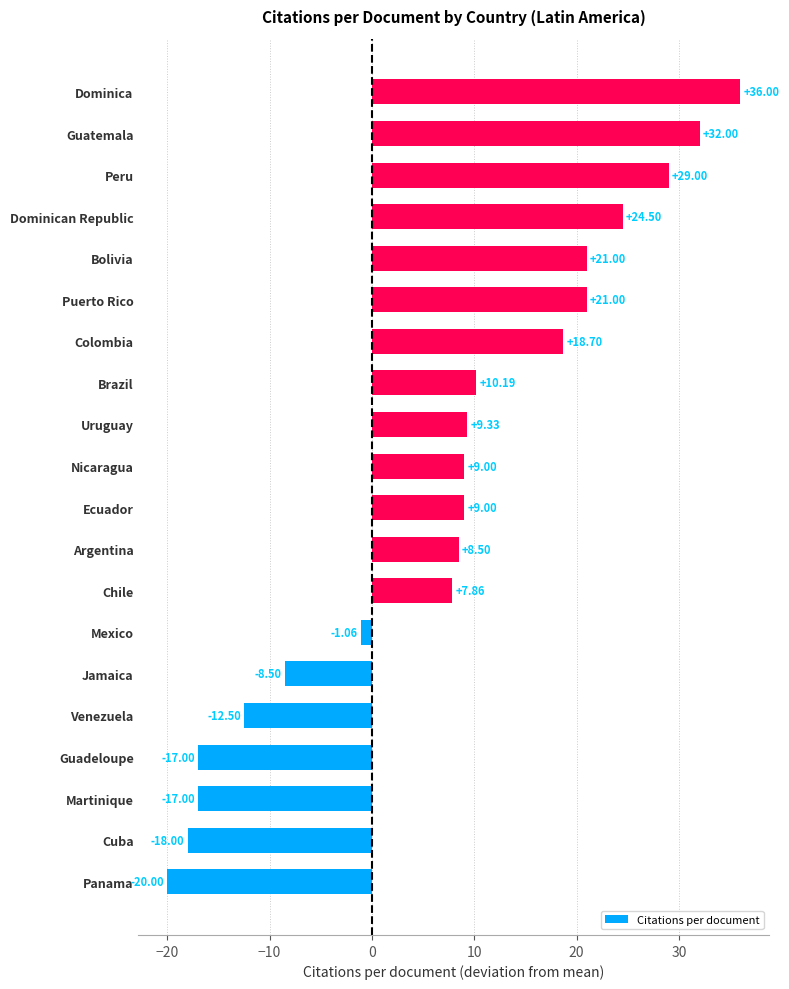

What is the change in value from Uruguay to Dominican Republic?

+15.2